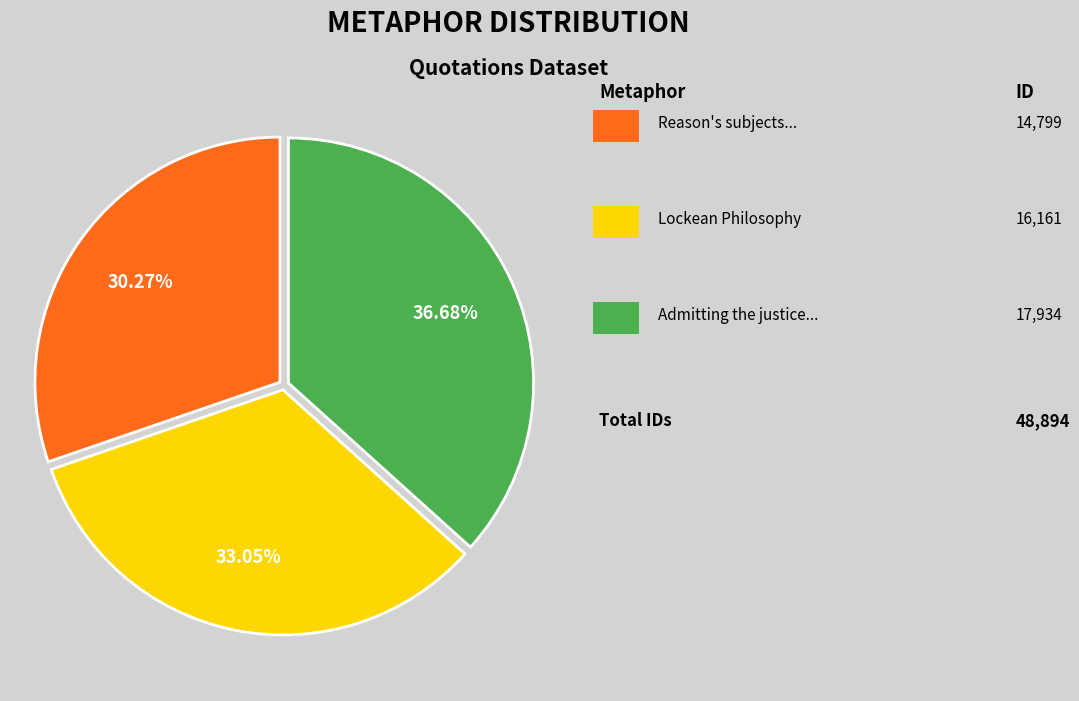

To the nearest percent, what is the difference between the largest and smallest slice percentages?

6%